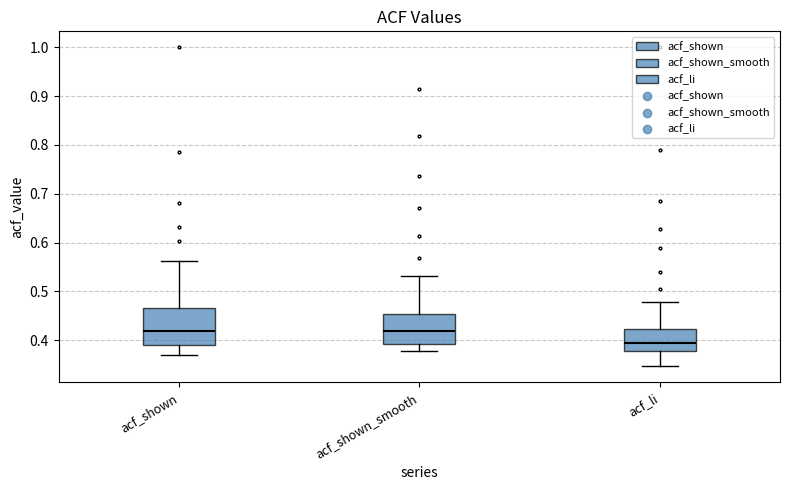

Reading left to right, transcribe this box plot: for each box, give where its median line is, the range the box spans, and where its two whiskers end, as read against the y-axis. The values are not printed on the chart, so give them approximately, as read against the axis.

acf_shown: median 0.42, box 0.39 to 0.47, whiskers 0.37 to 0.56
acf_shown_smooth: median 0.42, box 0.39 to 0.45, whiskers 0.38 to 0.53
acf_li: median 0.39, box 0.38 to 0.42, whiskers 0.35 to 0.48